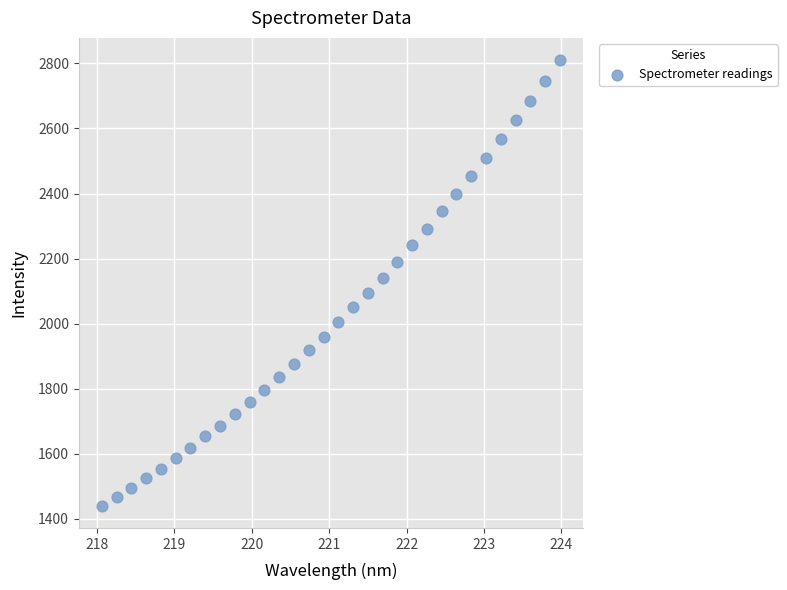

What is the range of Y values (max minus min)?

1369.6